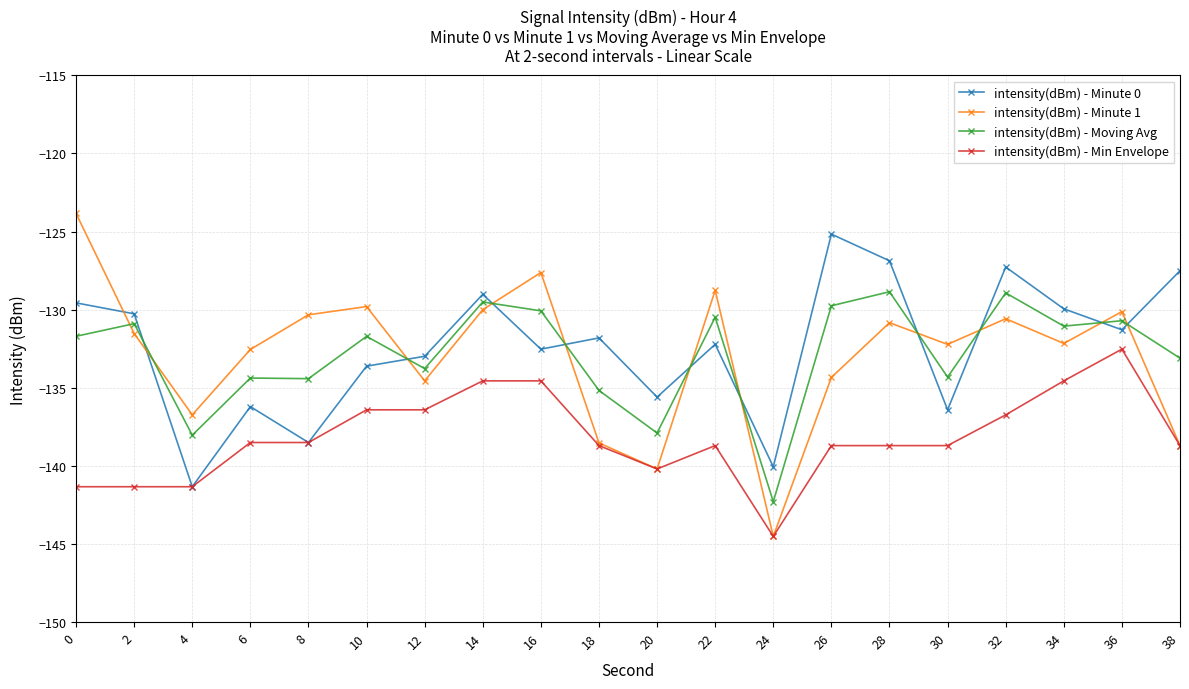

Count the number of data series in this chart.

4